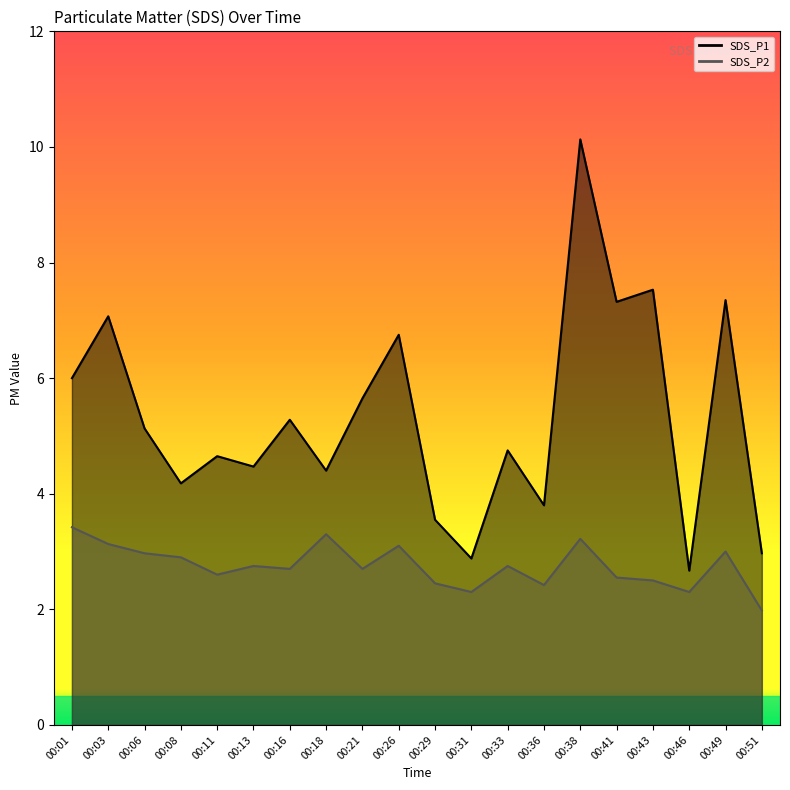

Which series has the largest total across all categories?

SDS_P1